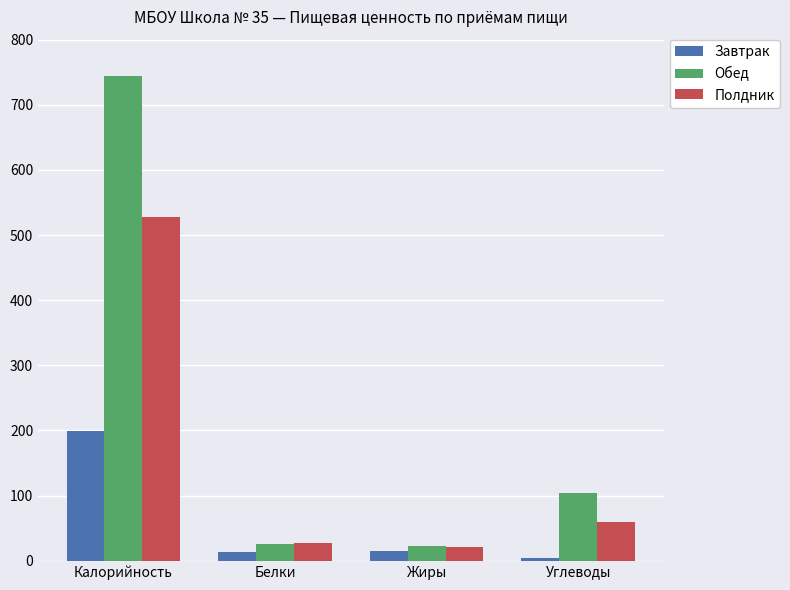

At which label is Полдник closest to 274?

Углеводы